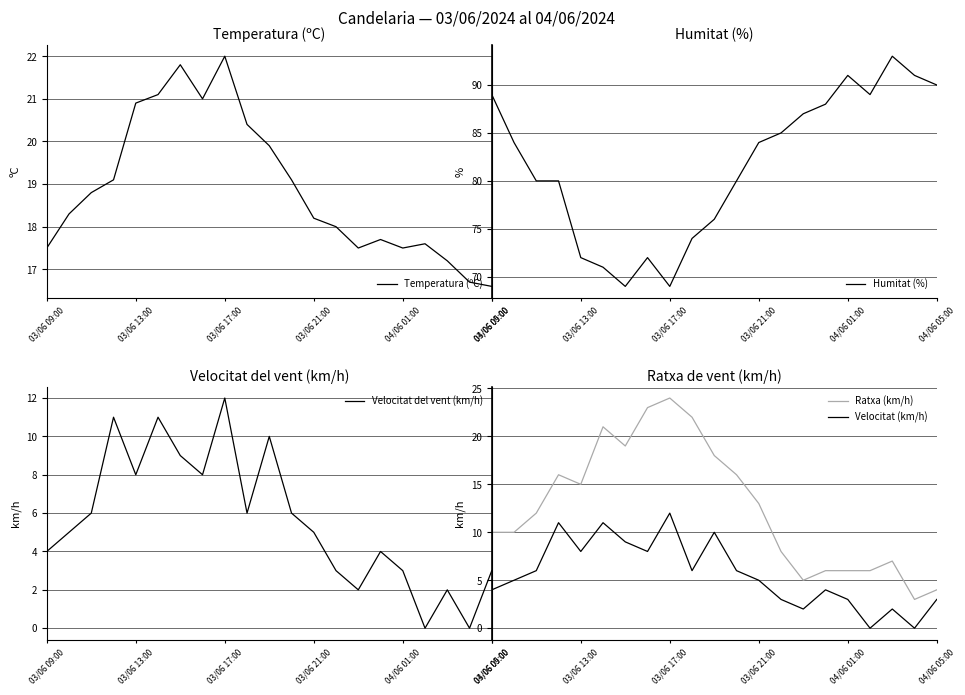

How many lines are shown in the chart?

5